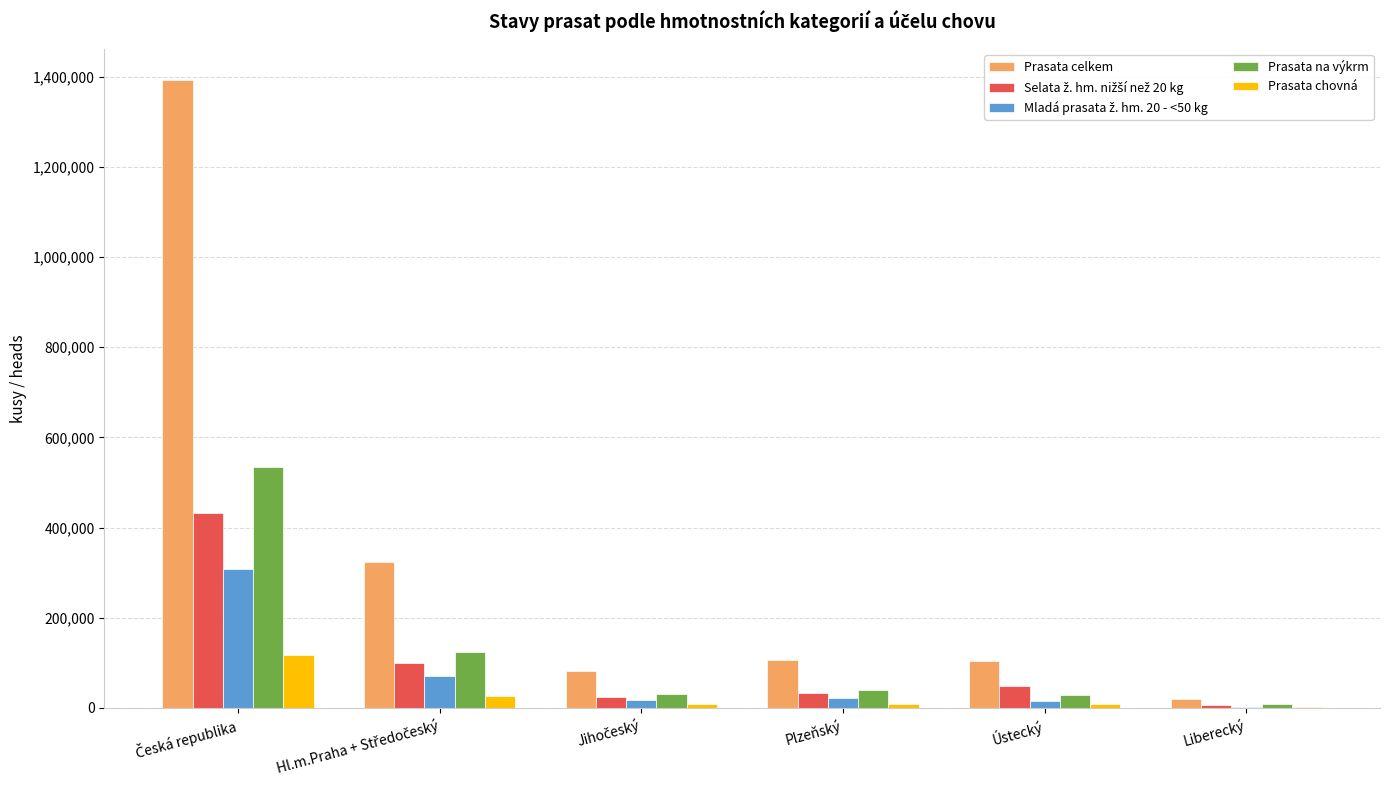

Which series has the largest total across all categories?

Prasata celkem